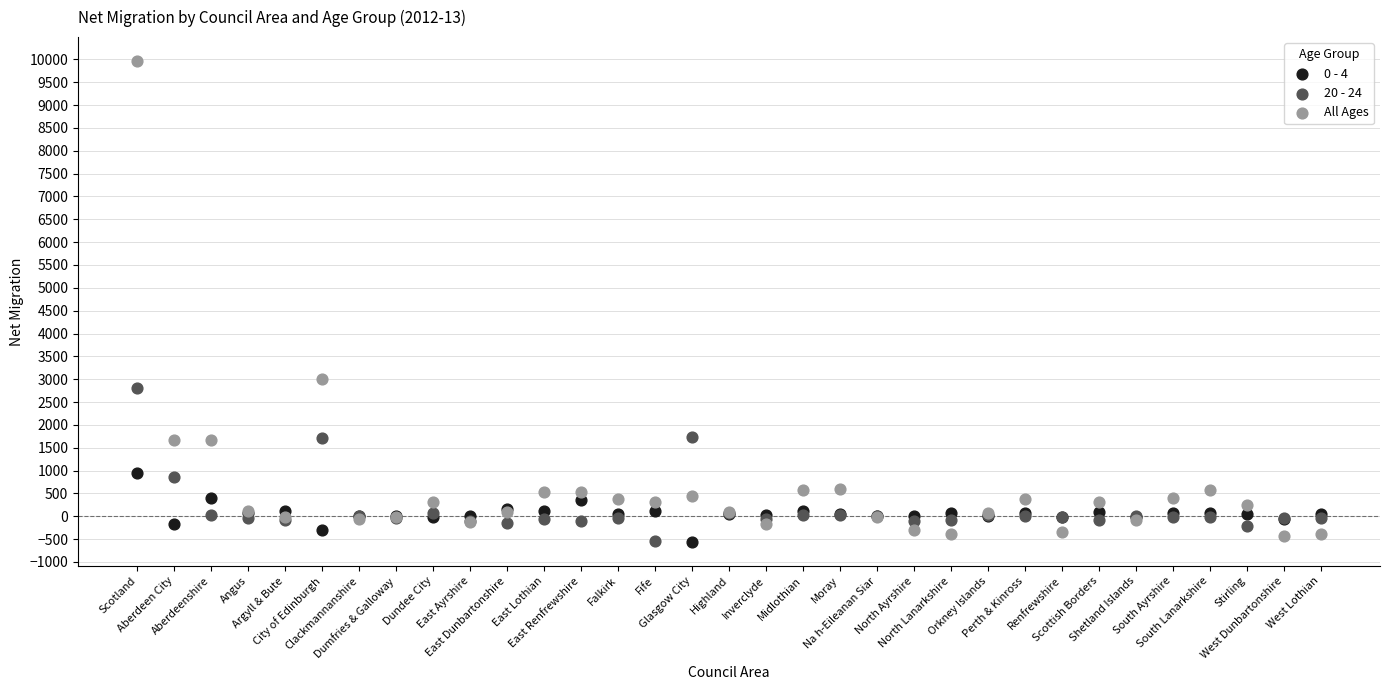

In the All Ages series, what Y value is closest to 4769?

2998